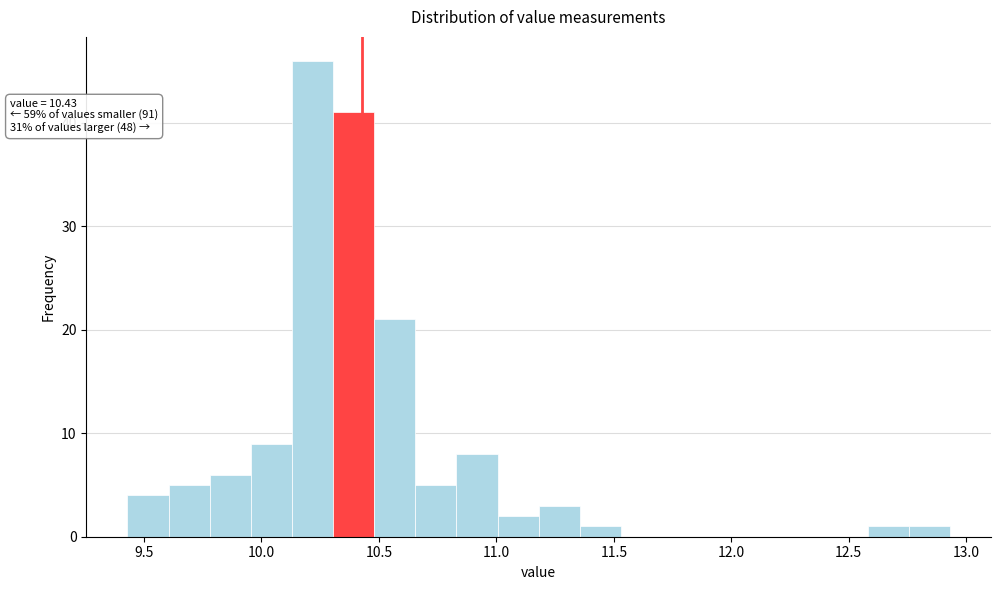

Around what value on the x-axis is the tallest bar? Give the approximate position of its centre, as read against the axis.

10.20